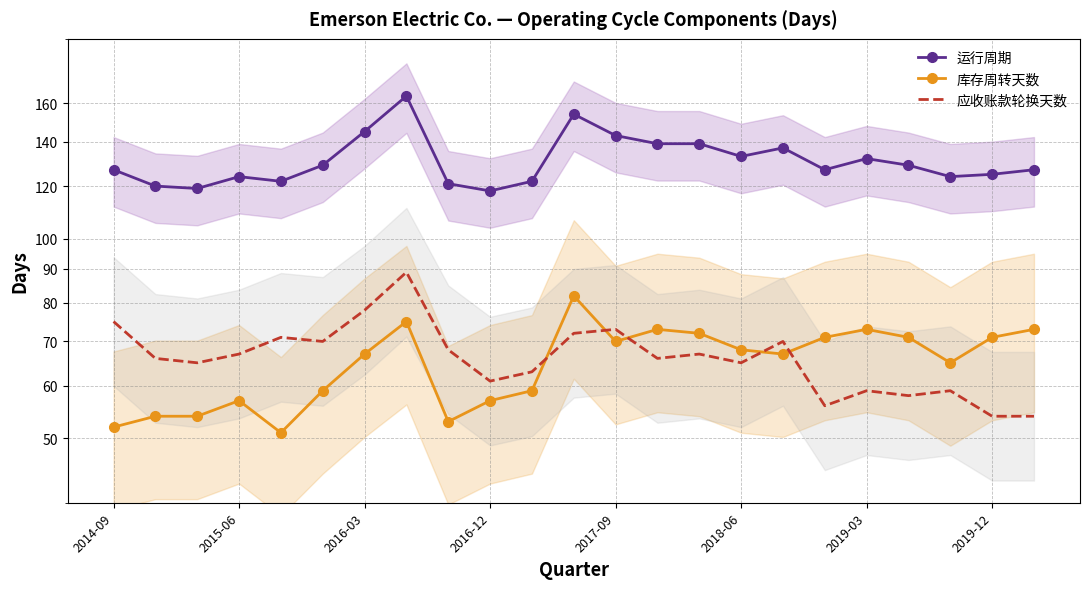

True or false: 运行周期 and 应收账款轮换天数 intersect in this chart.

False